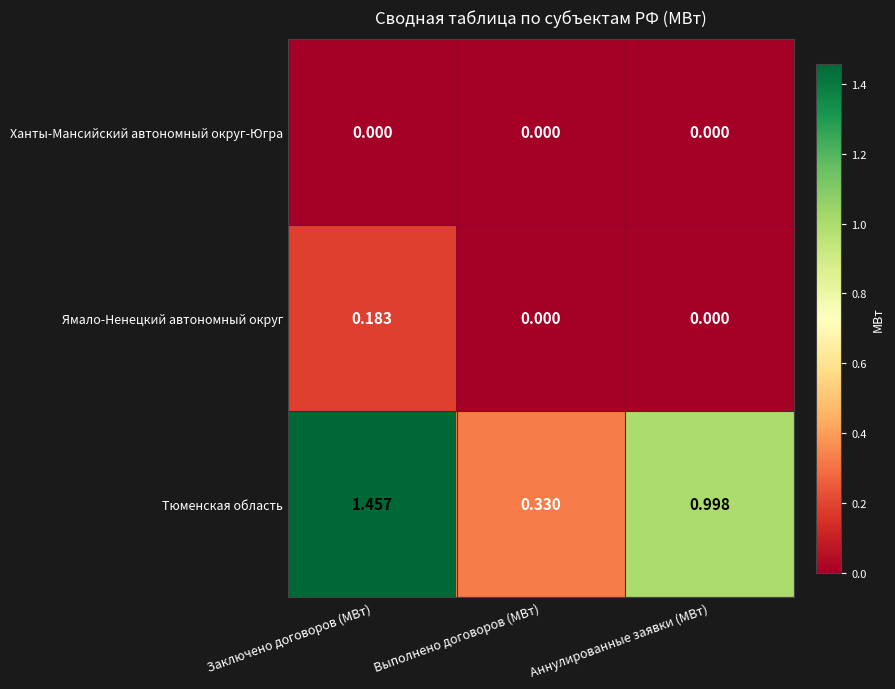

Between Заключено договоров (МВт) and Выполнено договоров (МВт), which series saw the biggest shift?

Тюменская область